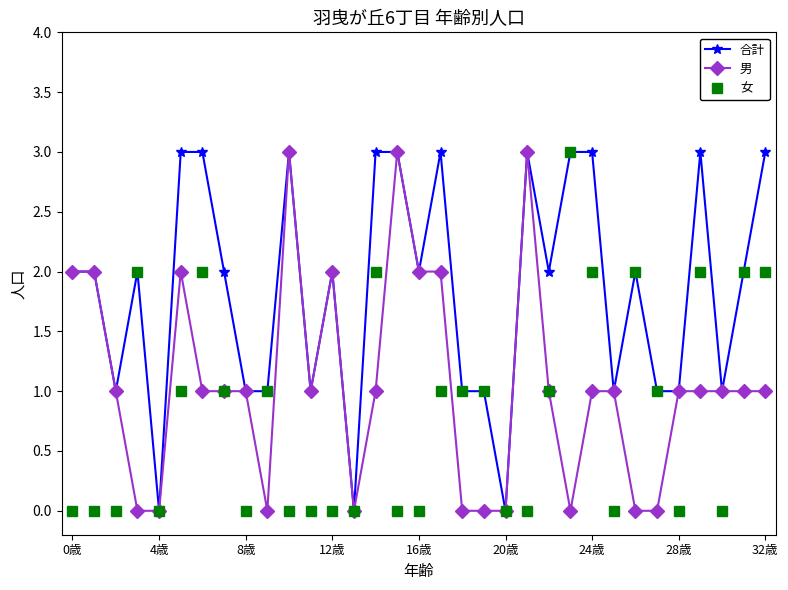

What is the value of the 合計 point at the 28th from the left?

1